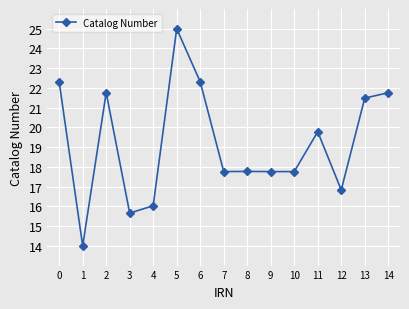

Reading right to left, what are all the values shown in this chart?

14=21.8	13=21.5	12=16.8	11=19.8	10=17.8	9=17.8	8=17.8	7=17.8	6=22.3	5=25.0	4=16.0	3=15.7	2=21.8	1=14.0	0=22.3